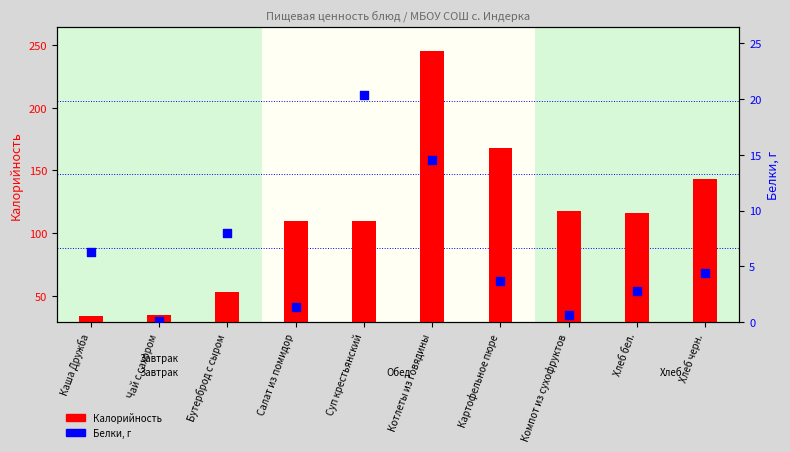

At how many categories does at least one series exceed 140?

3